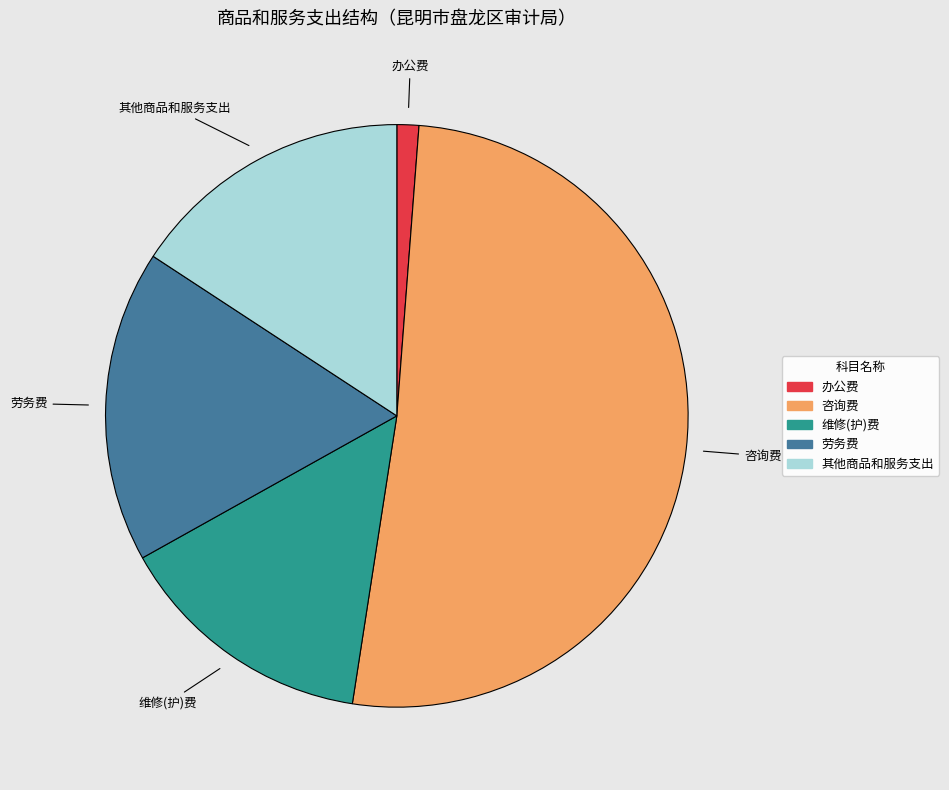

The 维修(护)费 slice represents 23% of the pie. True or false?

False